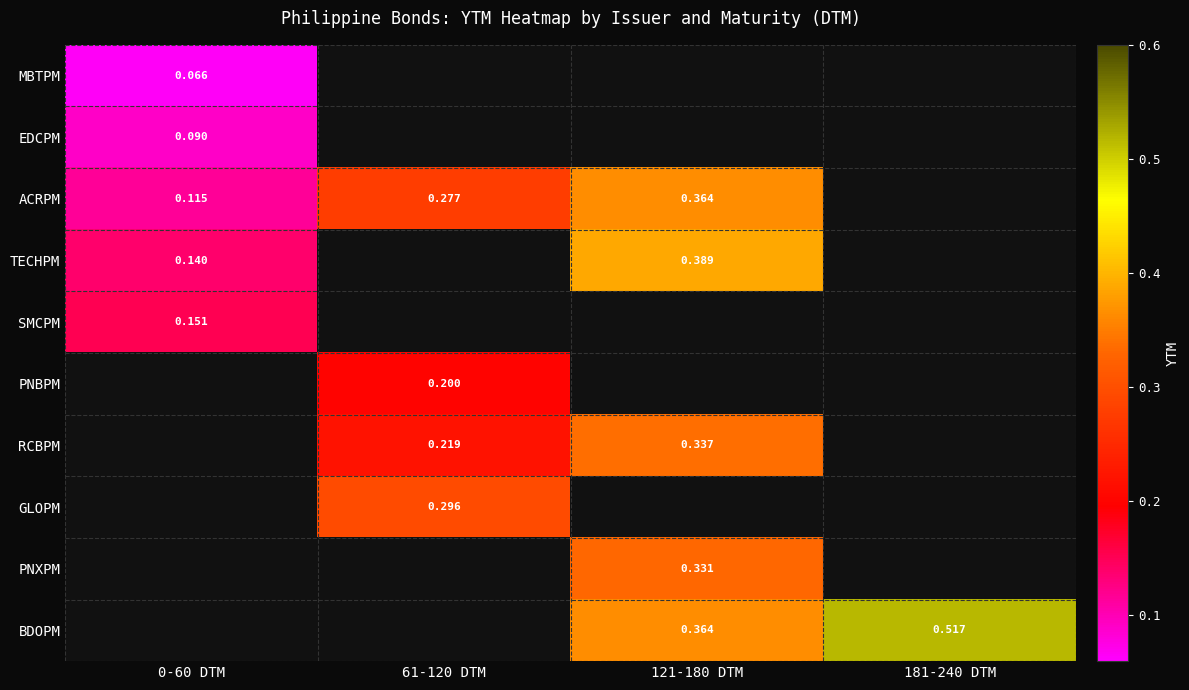

What is the smallest value displayed?

0.1